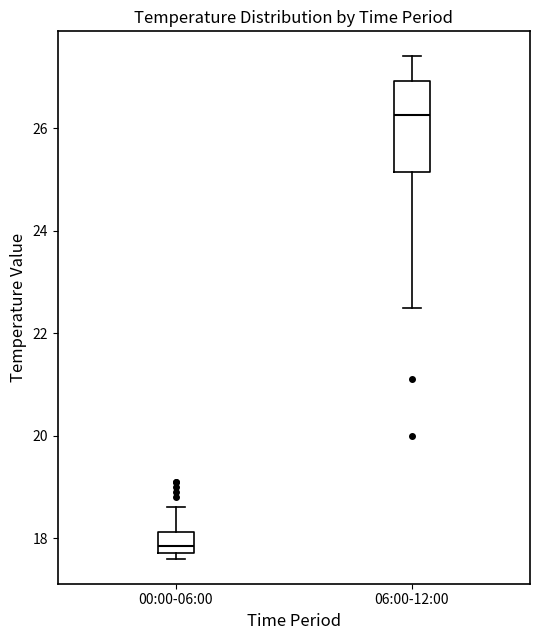

Reading left to right, read every box against the y-axis: the position of its median line, the range the box covers, and the ends of its whiskers. The values are not printed on the chart, so give them approximately, as read against the axis.

00:00-06:00: median 17.8 (inside the box), box 17.8 to 18.2, whiskers 17.6 to 18.6
06:00-12:00: median 26.2, box 25.2 to 27.0, whiskers 22.6 to 27.4